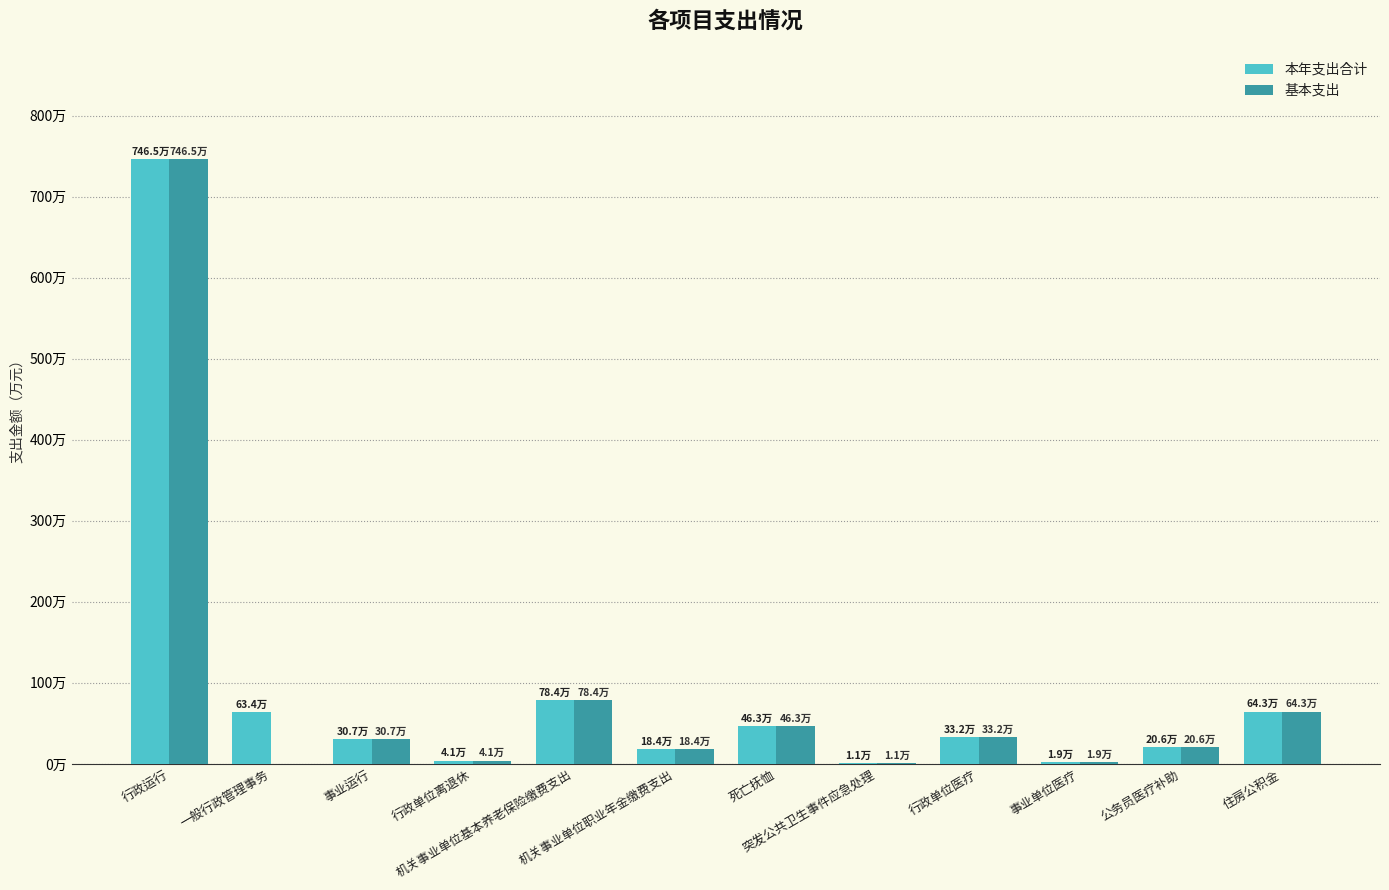

Reading left to right, list all the values displayed in this chart.

本年支出合计: 7464990.5	634439.1	306831.0	40781.7	784465.0	183937.1	463060.0	11479.0	331520.4	19063.1	206479.8	642873.0
基本支出: 7464990.5	0.0	306831.0	40781.7	784465.0	183937.1	463060.0	11479.0	331520.4	19063.1	206479.8	642873.0